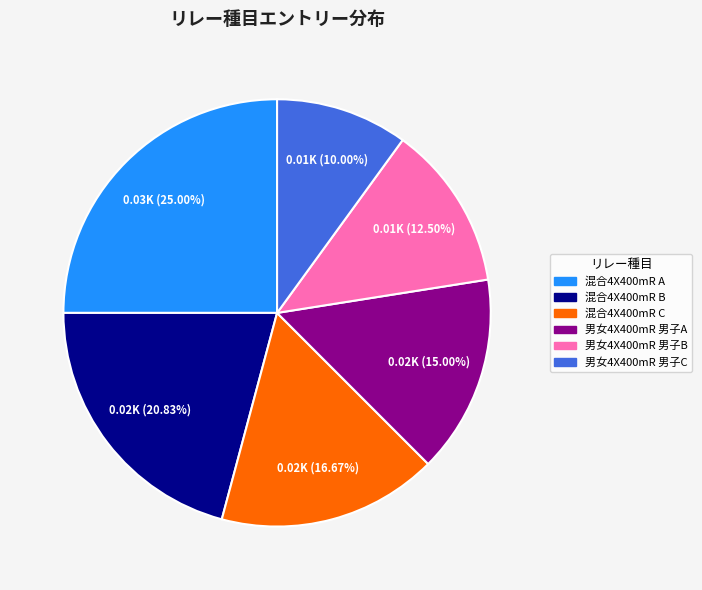

To the nearest percent, what is the average slice percentage?

17%